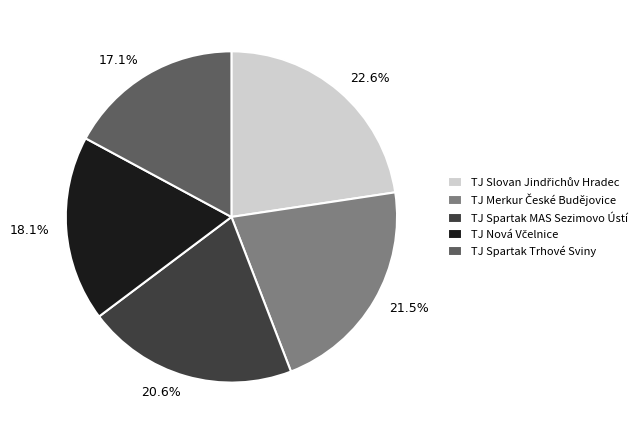

How many segments does this pie chart have?

5